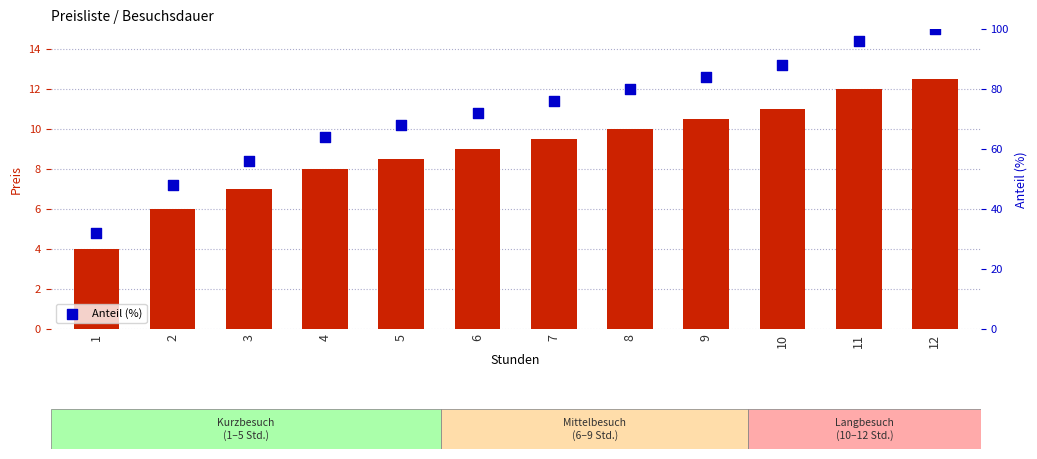

What is the total value across all series at 5?

76.5